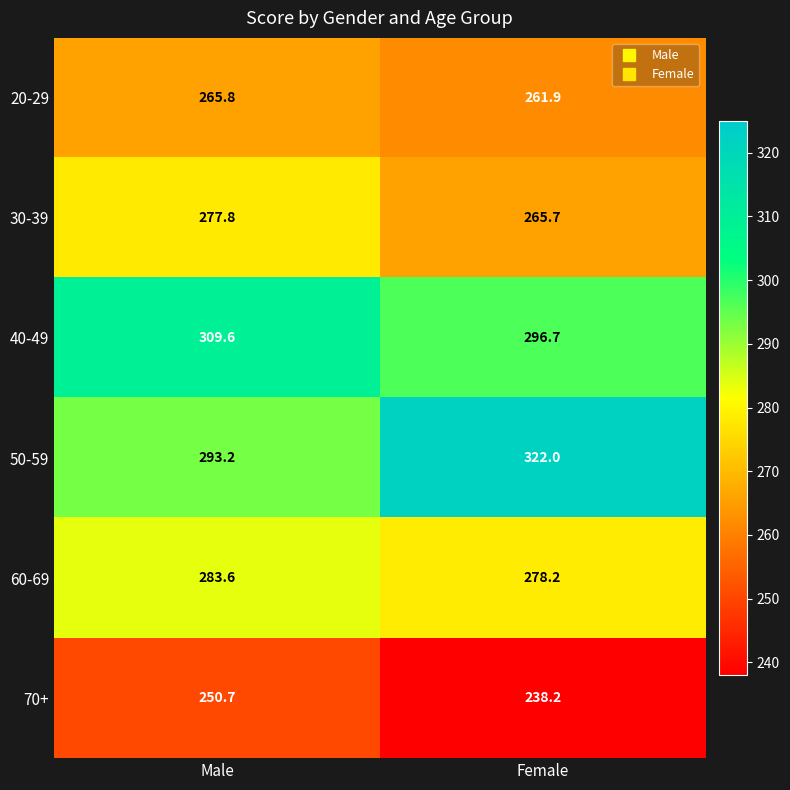

Which series has the widest spread of values?

50-59